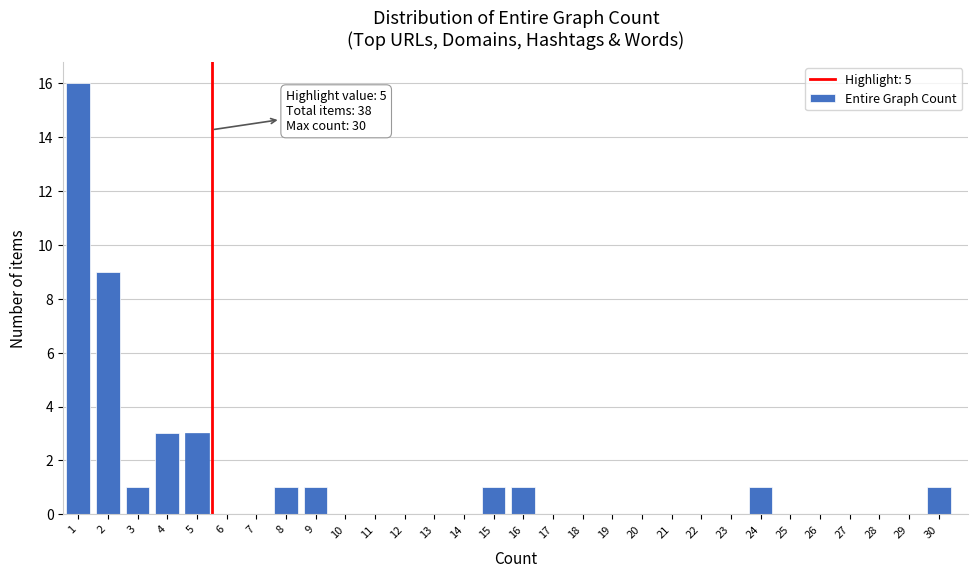

Reading left to right, what are all the values shown in this chart?

1=16	2=9	3=1	4=3	5=3	6=0	7=0	8=1	9=1	10=0	11=0	12=0	13=0	14=0	15=1	16=1	17=0	18=0	19=0	20=0	21=0	22=0	23=0	24=1	25=0	26=0	27=0	28=0	29=0	30=1